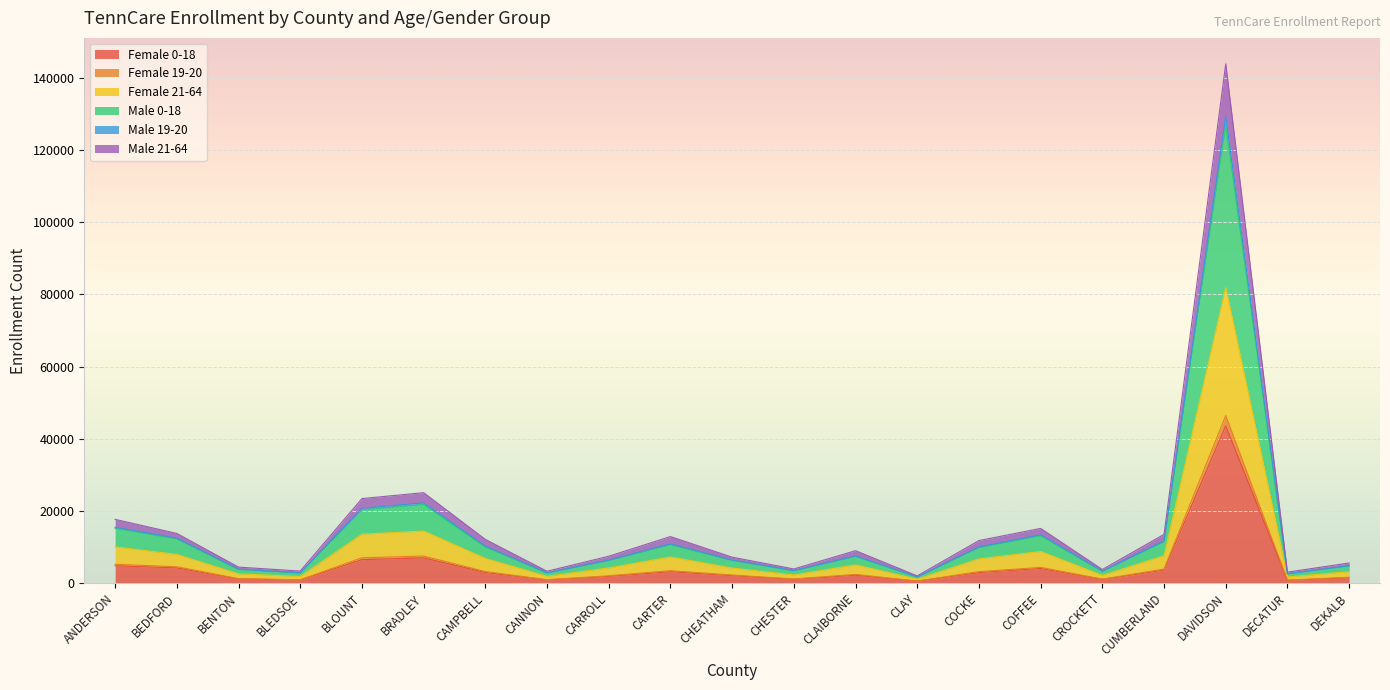

What is the value of the Male 0-18 point at the 11th from the left?

2236